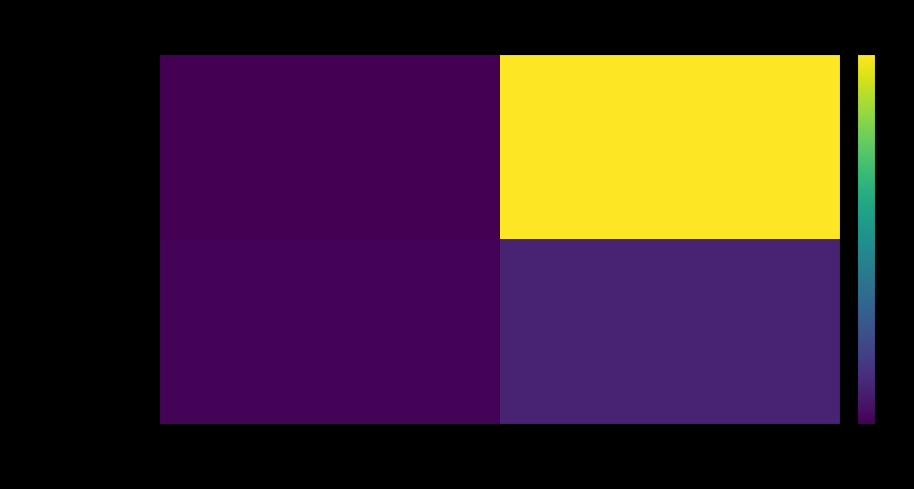

Which has a higher value, io_index or direction?

io_index